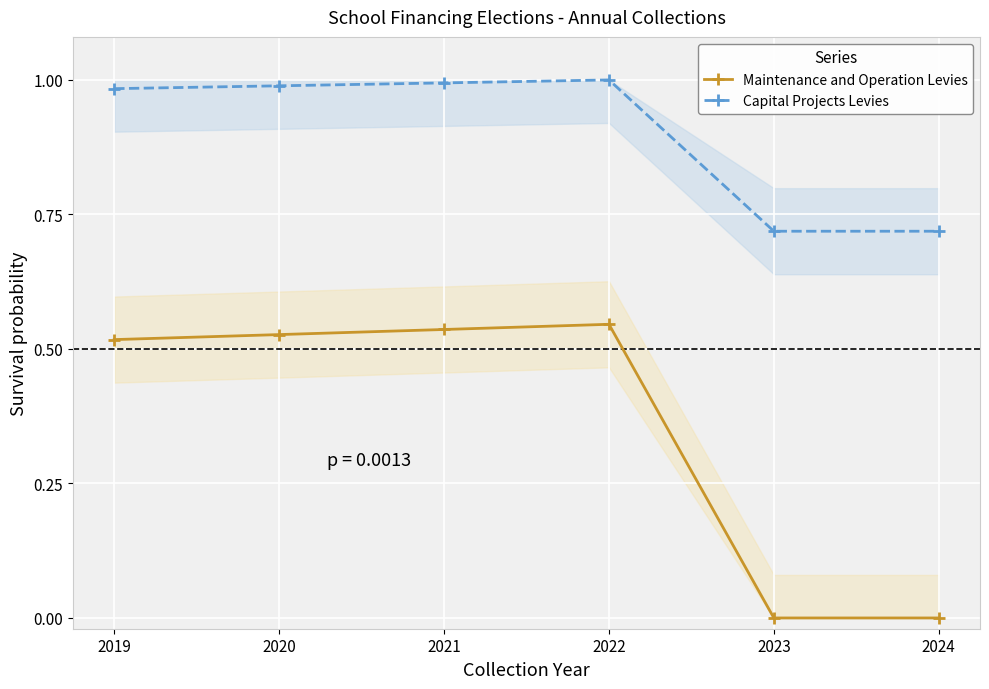

Reading left to right, list all the values displayed in this chart.

Maintenance and Operation Levies: 0.5	0.5	0.5	0.5	0.0	0.0
Capital Projects Levies: 1.0	1.0	1.0	1.0	0.7	0.7